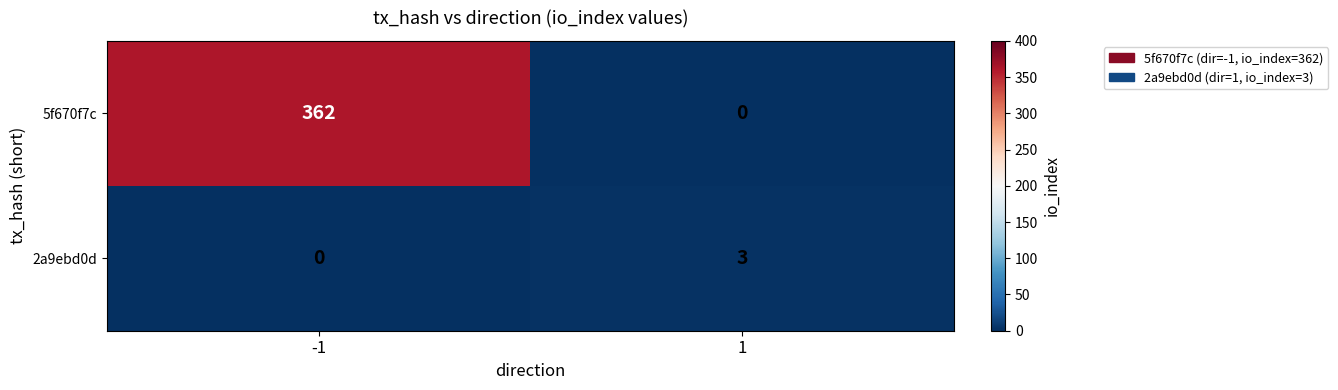

What is the greatest value displayed?

362